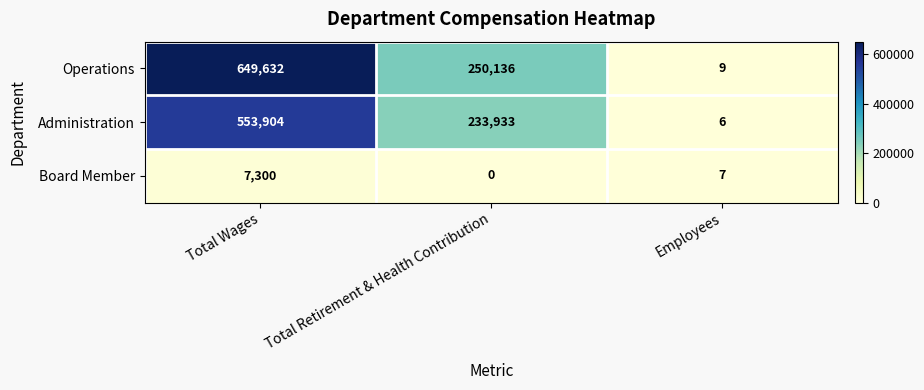

What is the sum of all Operations values?

899777